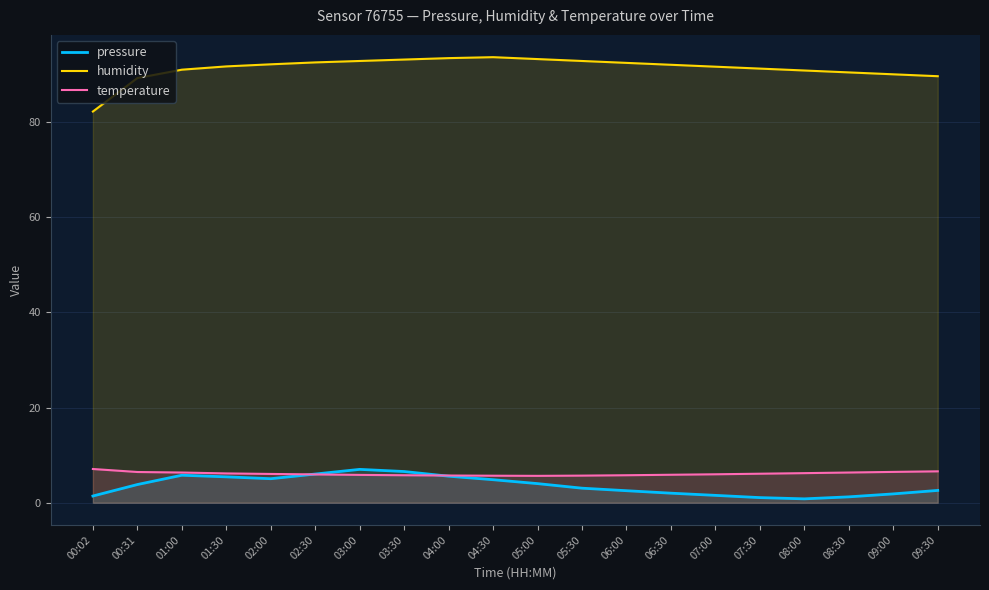

Rank the series by their maximum value, from highest to lowest.

humidity, temperature, pressure